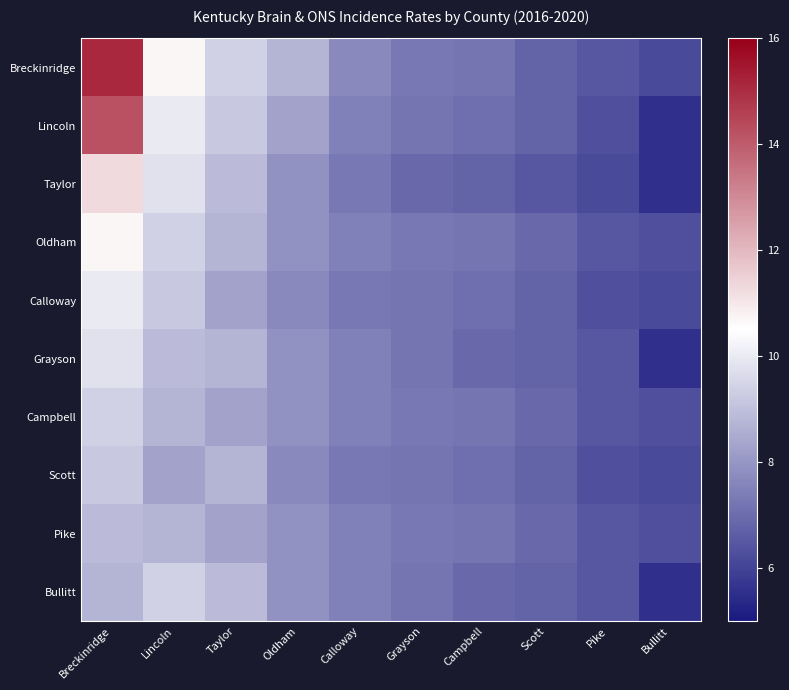

What is the total value across all series at Pike?

64.1